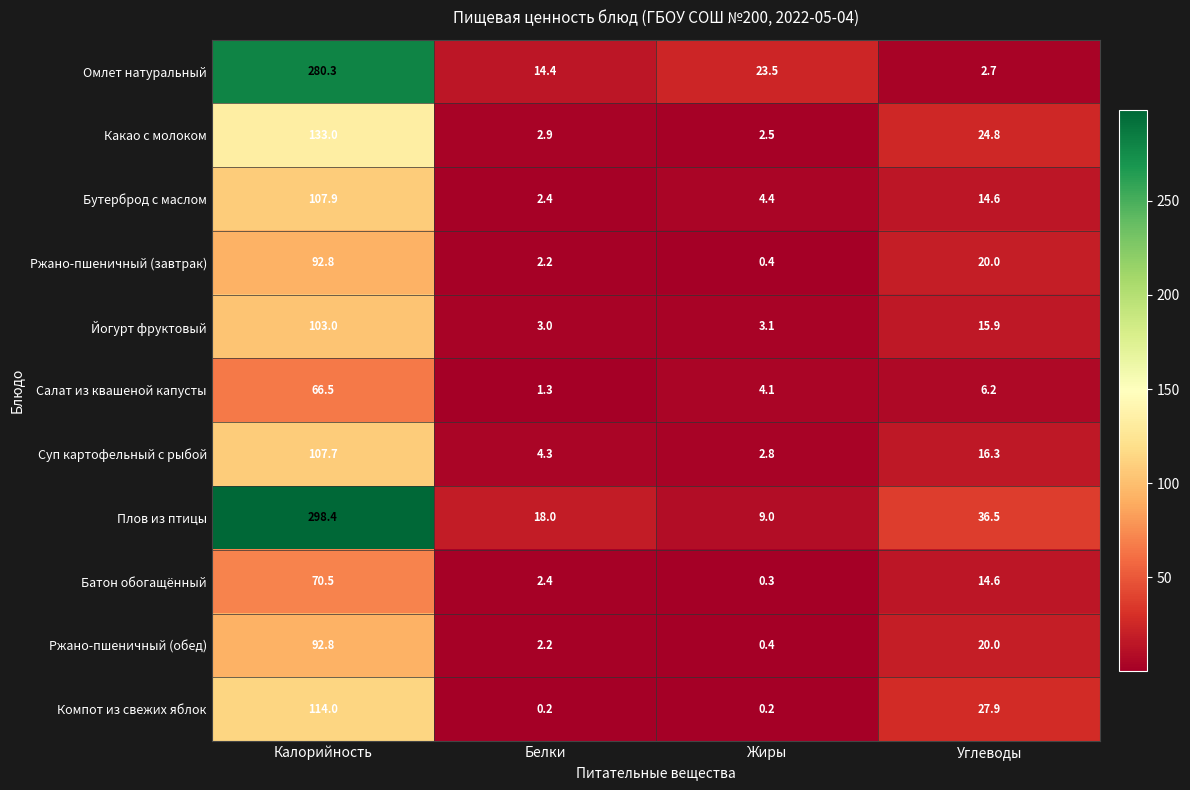

Which series has the largest range (max minus min)?

Плов из птицы